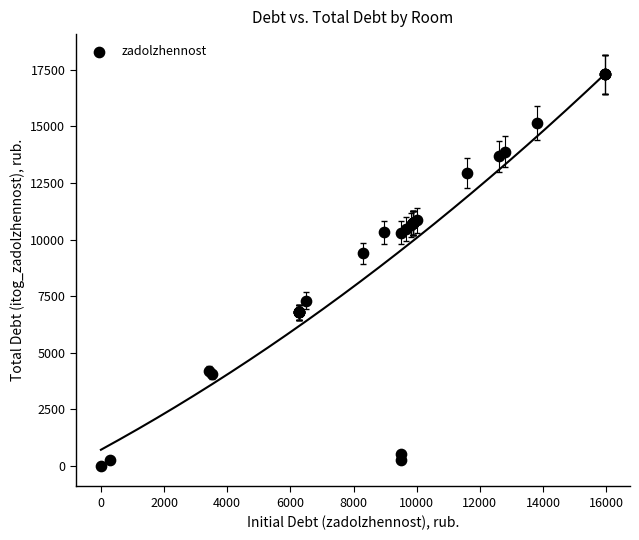

What Y value in the scatter plot is closest to 8650?

9386.9